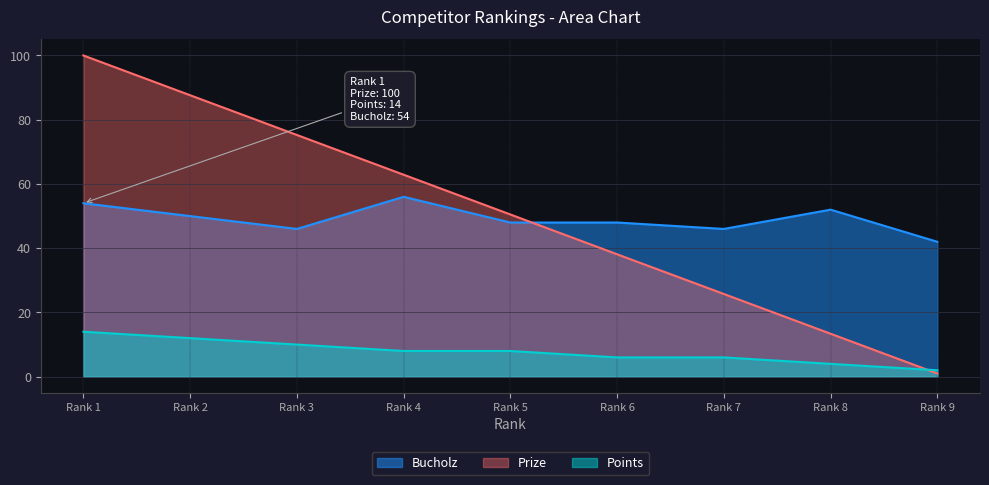

At which category is the sum across all series the highest?

Rank 1